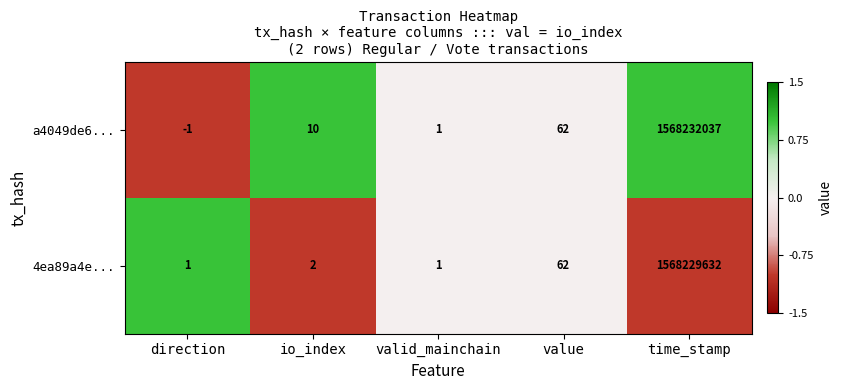

What is the approximate value of 4ea89a4e... at value?

62